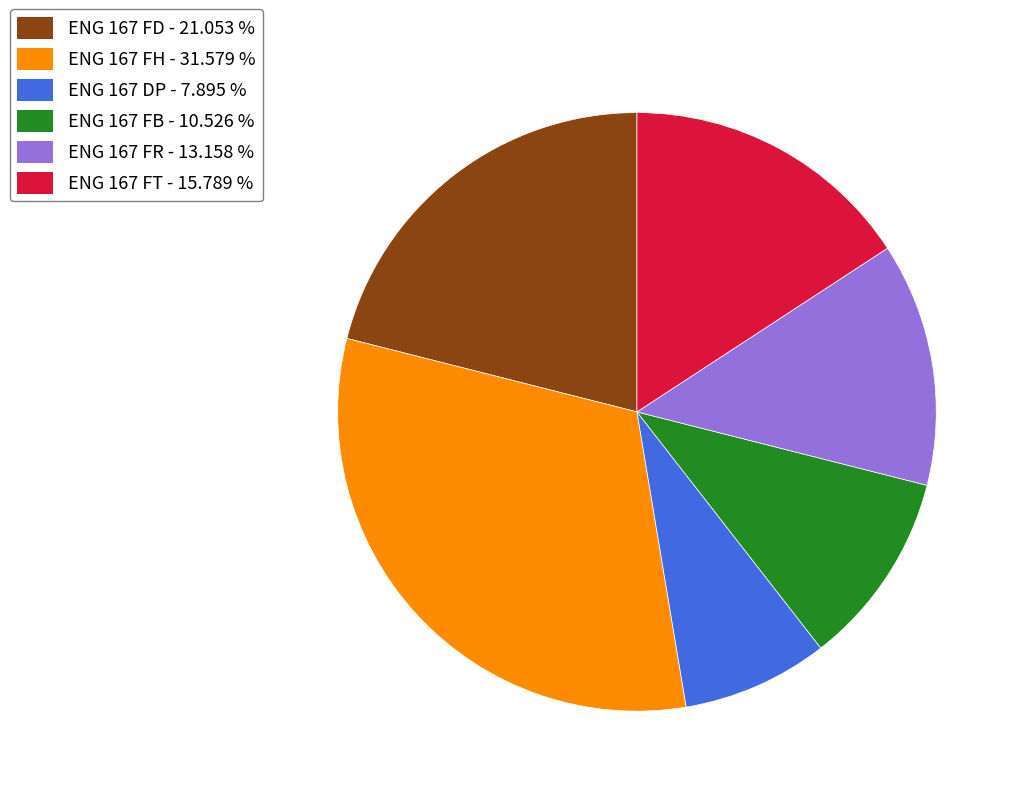

The ENG 167 FD slice represents 9% of the pie. True or false?

False